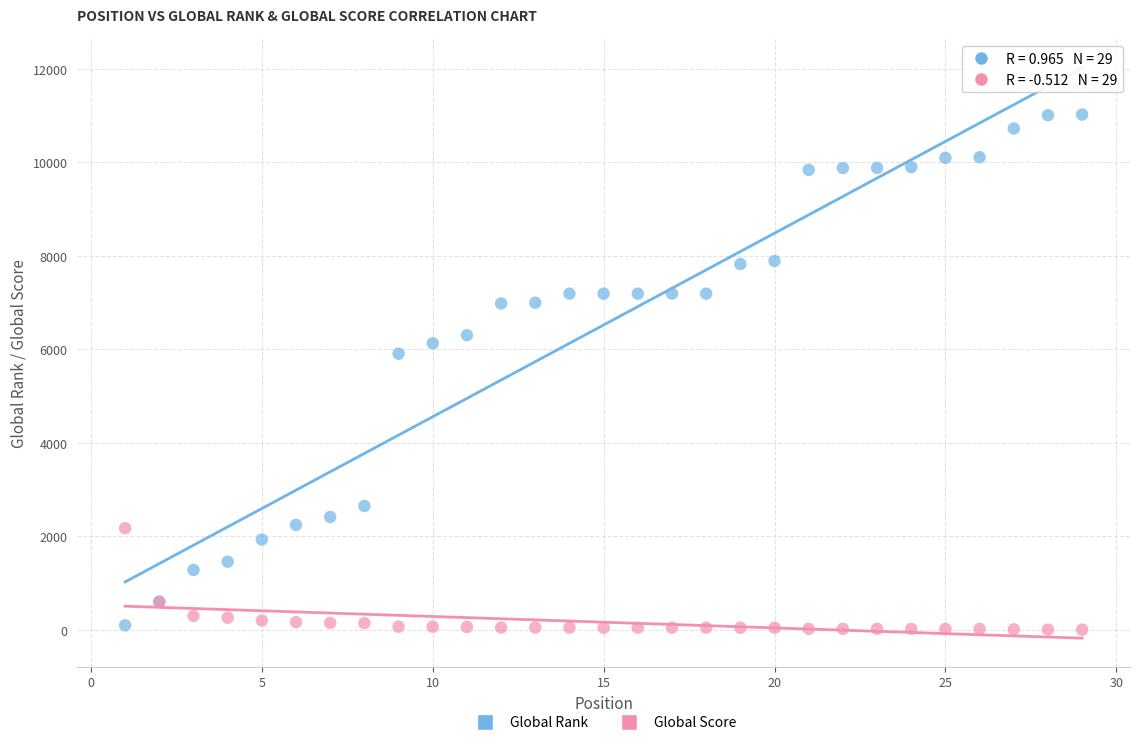

Across all series, what Y value is closest to 5514?

5907